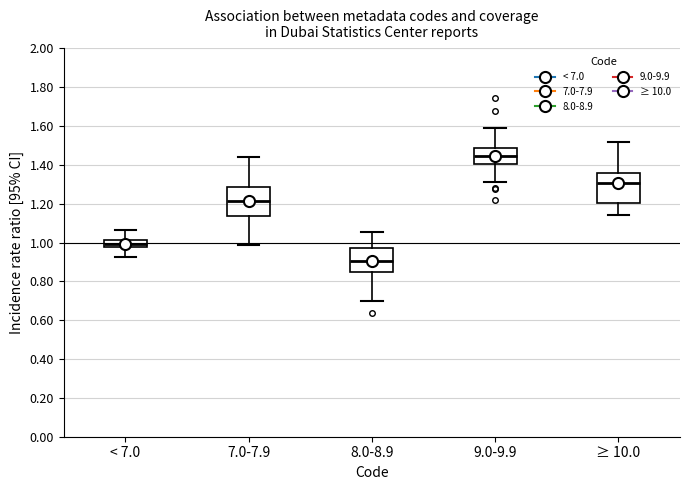

Which box has the highest median line?

9.0-9.9